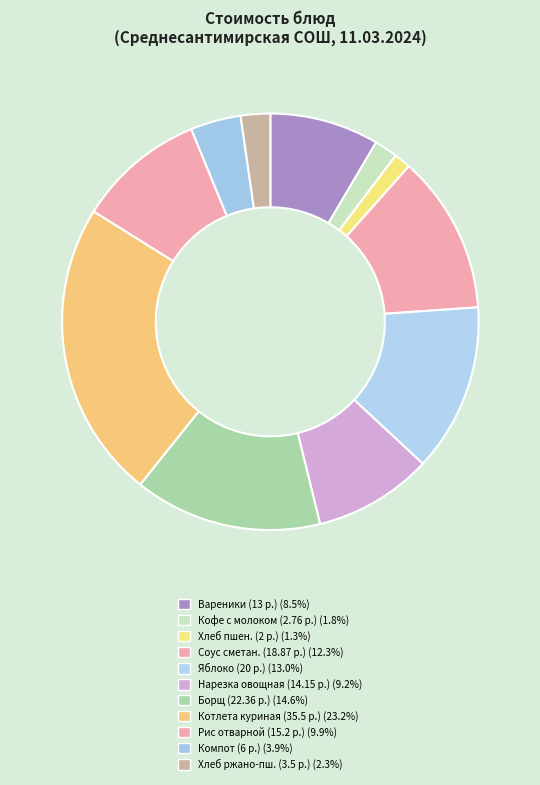

Count the number of slices in the pie.

11